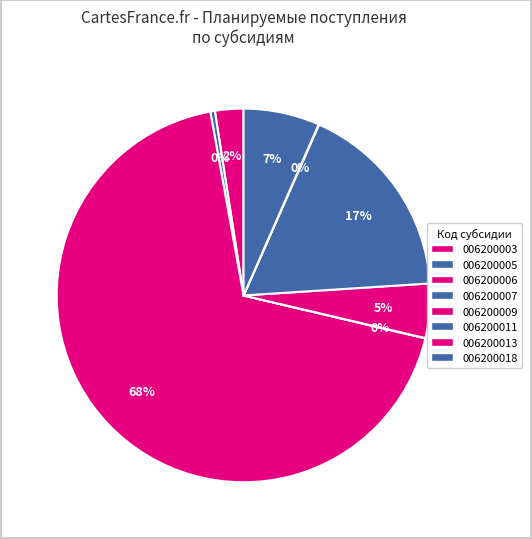

The 006200006 slice represents 68% of the pie. True or false?

True